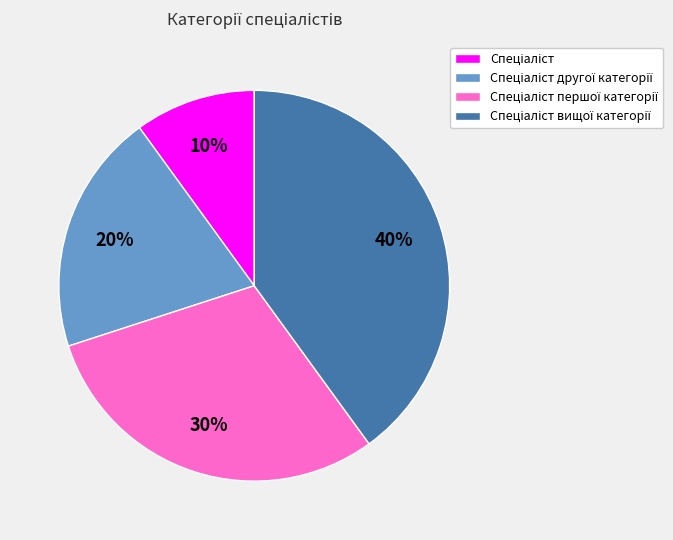

To the nearest percent, what is the difference between the largest and smallest slice percentages?

30%